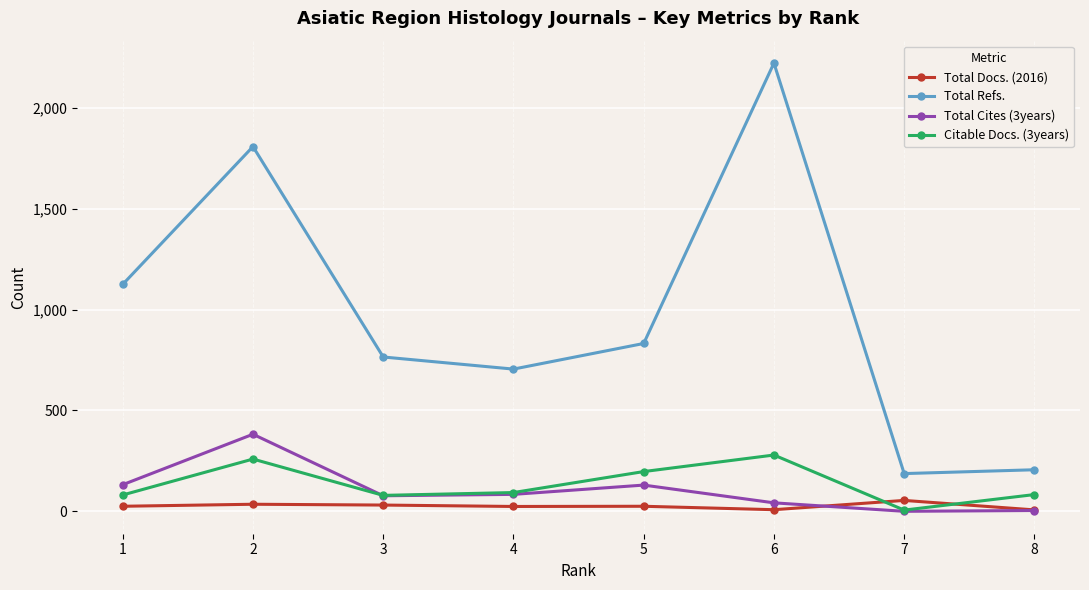

Is it true that Total Cites (3years) equals 0 at 7?

True